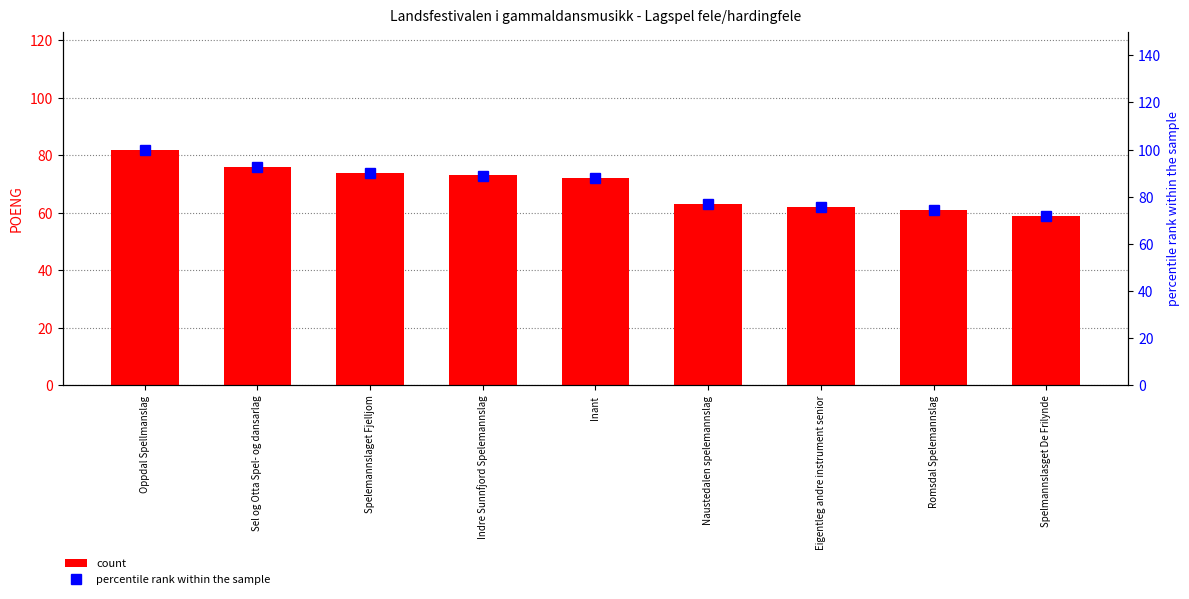

List the series in order of their overall mean, lowest first.

count, percentile rank within the sample